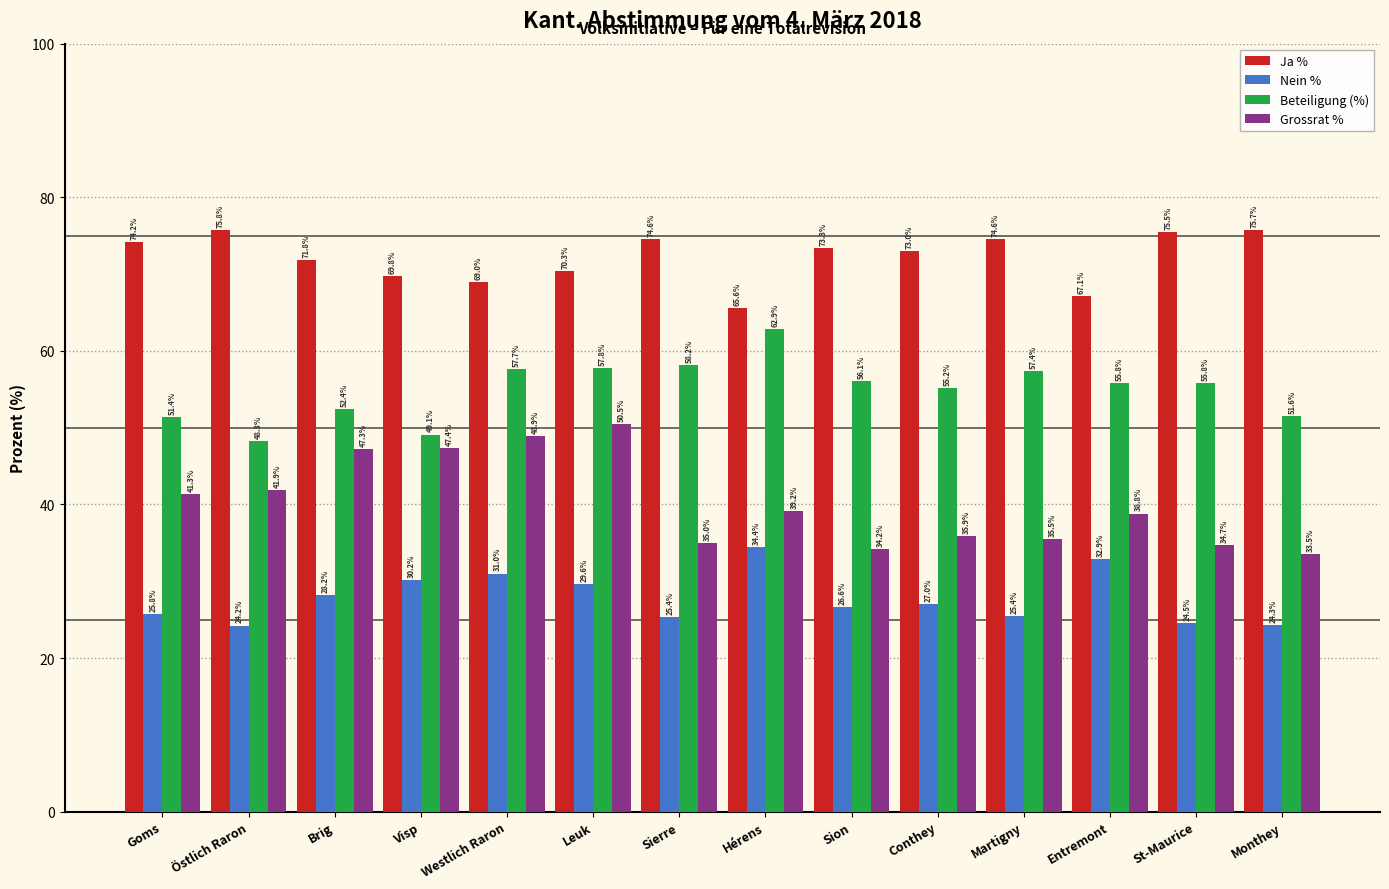

At Conthey, list the series in order from largest to smallest.

Ja %, Beteiligung (%), Grossrat %, Nein %